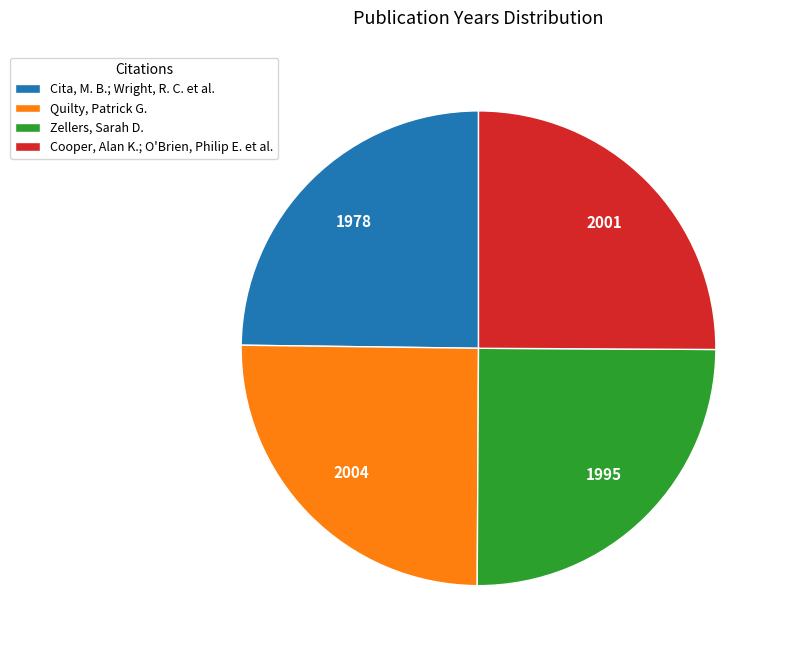

What is the ratio of the value at Quilty, Patrick G. to the value at Cita, M. B.; Wright, R. C. et al.?

1.0